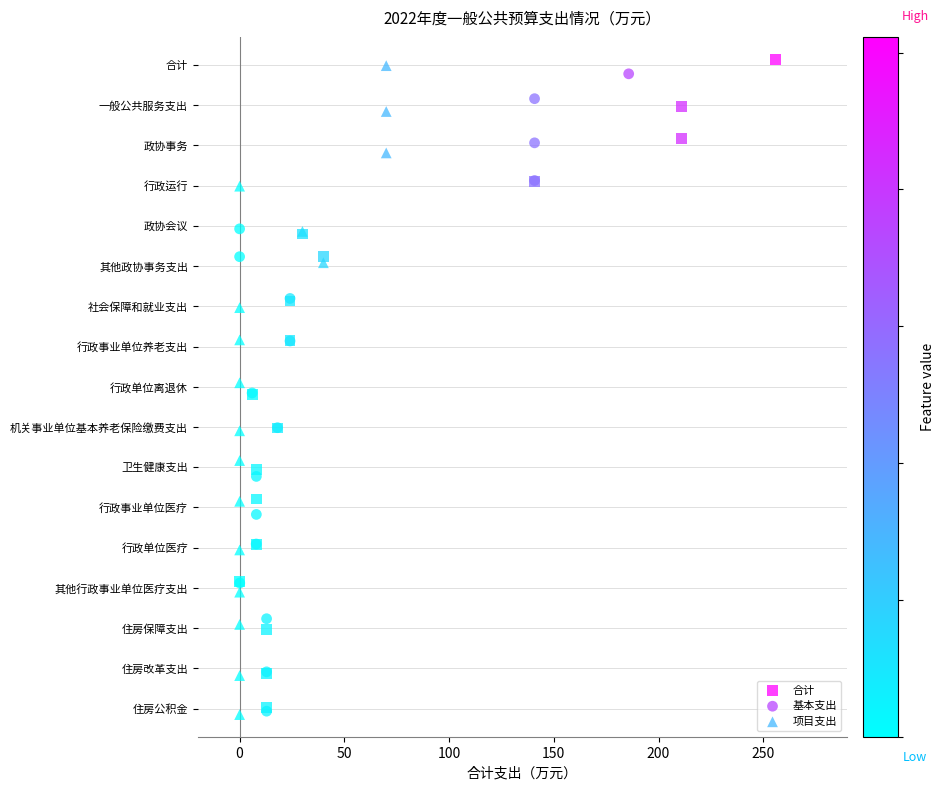

What are all the series names shown in the legend?

合计, 基本支出, 项目支出